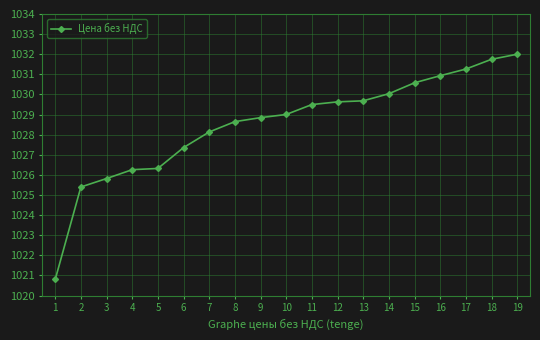

The value at 3 is 1587.0. True or false?

False